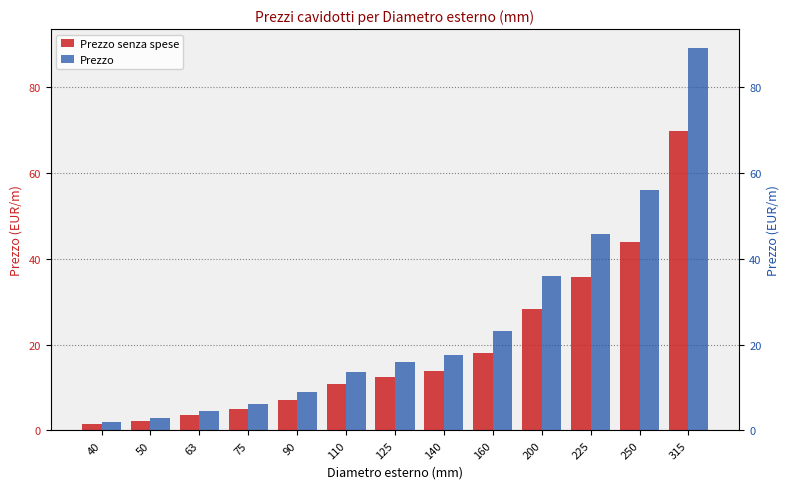

At which label does Prezzo first exceed 15?

125